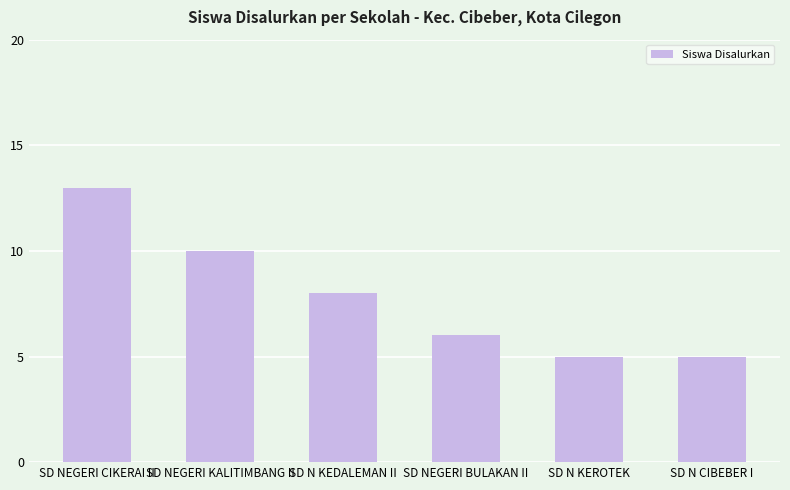

What is the label of the 1st bar from the right?

SD N CIBEBER I